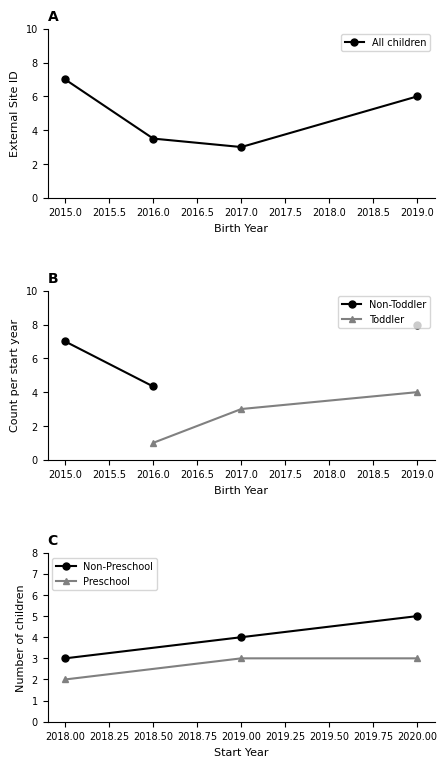

List the labels in order of All children value, smallest first.

2017.0, 2016.0, 2019.0, 2015.0